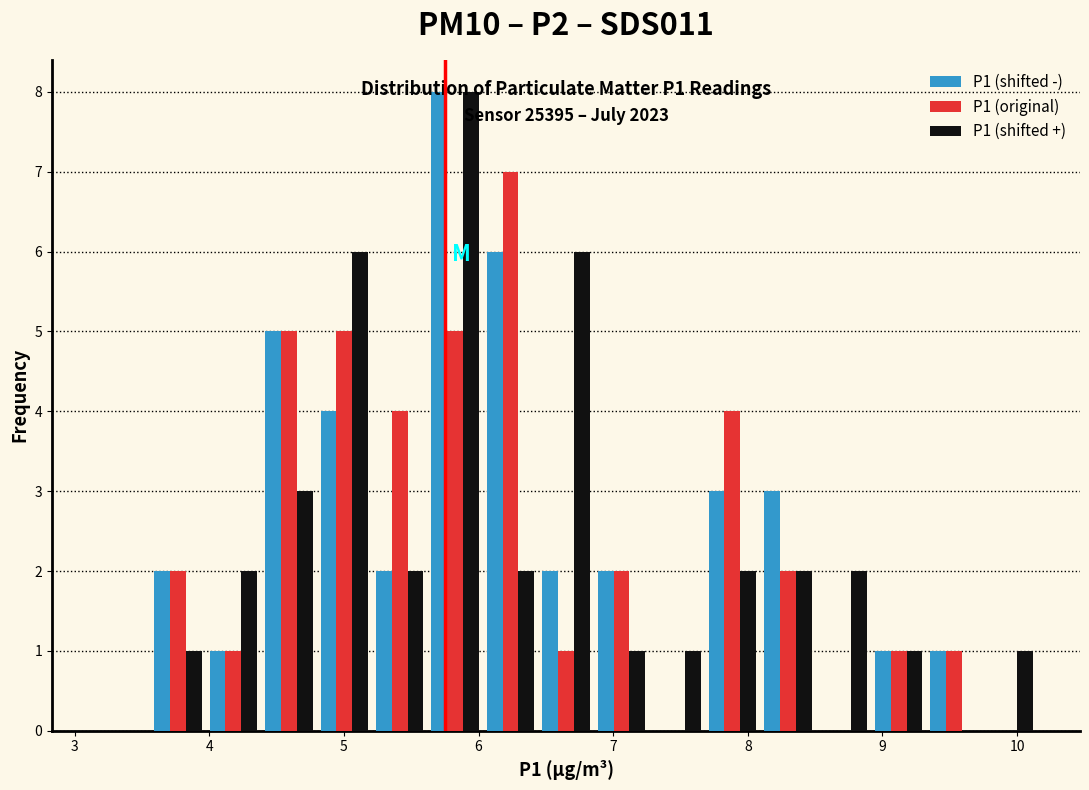

In the P1 (original) series, which range on the x-axis has the tallest bar?

6.0 to 6.4